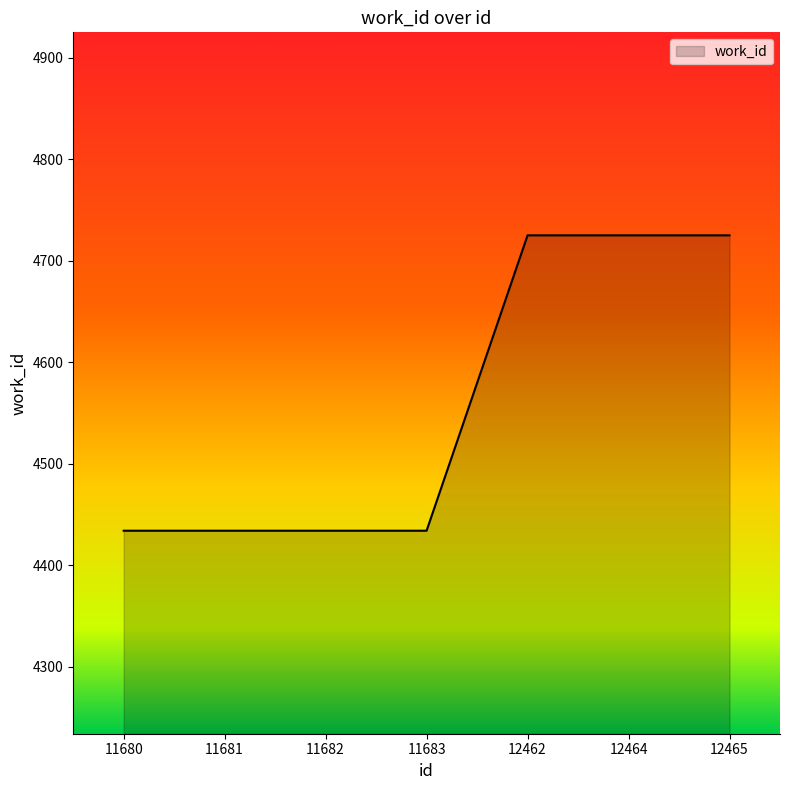

True or false: there are more than 2 points higher than both neighbors.

False